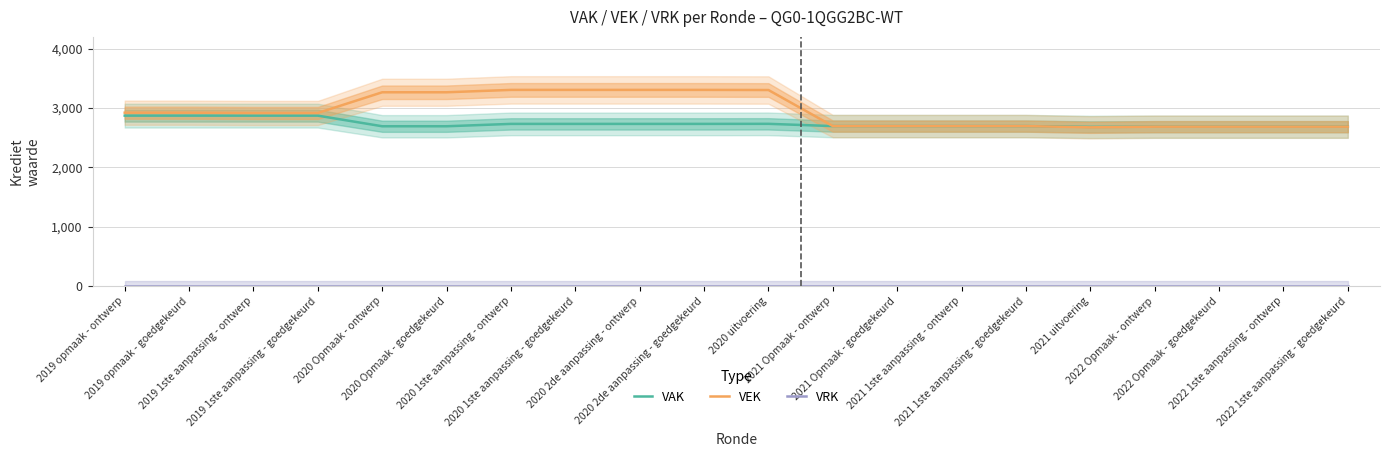

Between 2020 1ste aanpassing - goedgekeurd and 2021 Opmaak - goedgekeurd, which is larger?

2020 1ste aanpassing - goedgekeurd